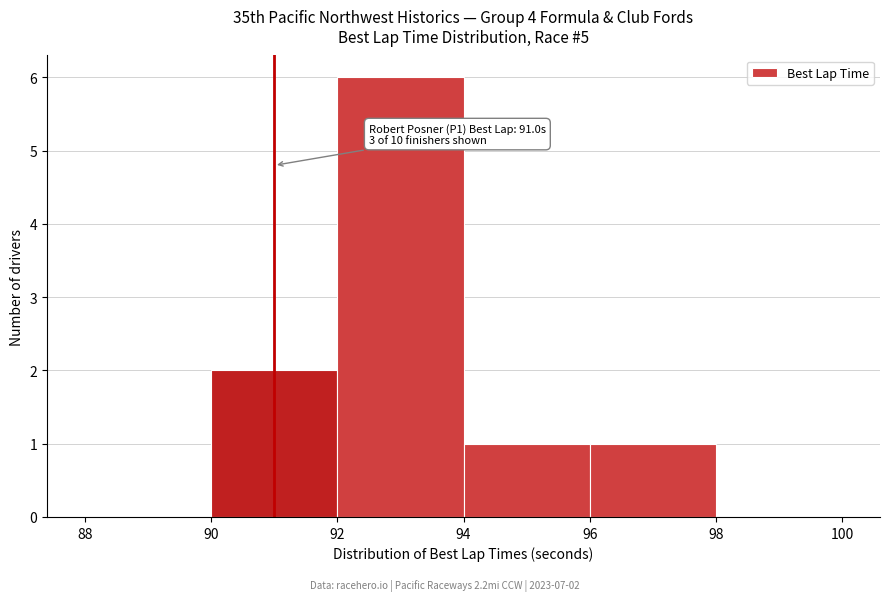

Over which range of the x-axis is the bar tallest?

92 to 94